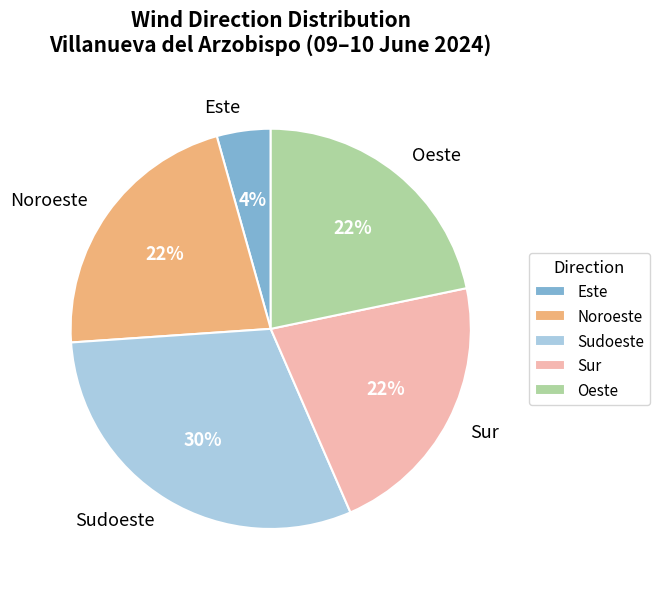

The Sudoeste slice represents 30% of the pie. True or false?

True